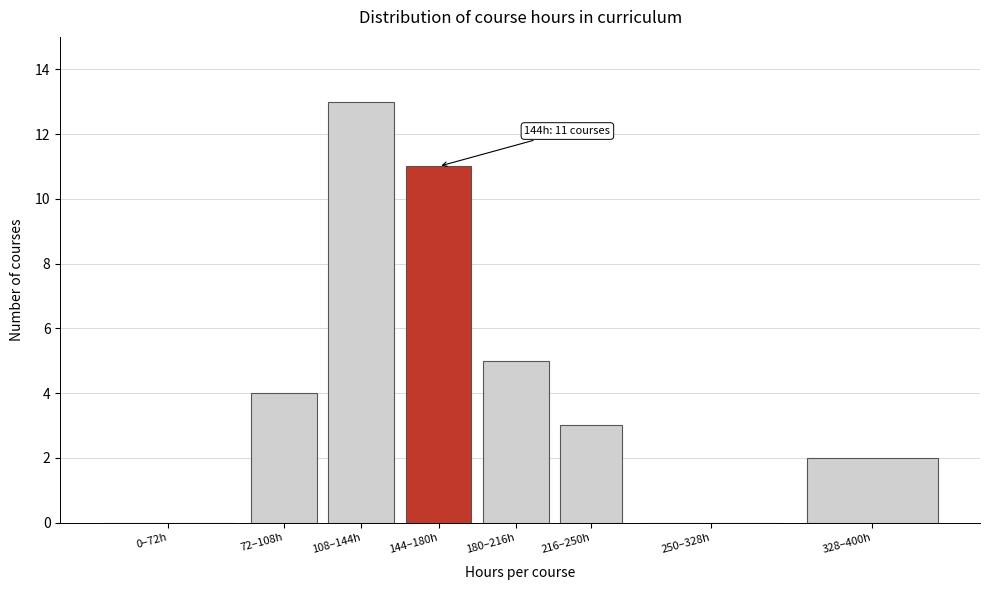

Reading left to right, list all the values displayed in this chart.

0–72h=0	72–108h=4	108–144h=13	144–180h=11	180–216h=5	216–250h=3	250–328h=0	328–400h=2